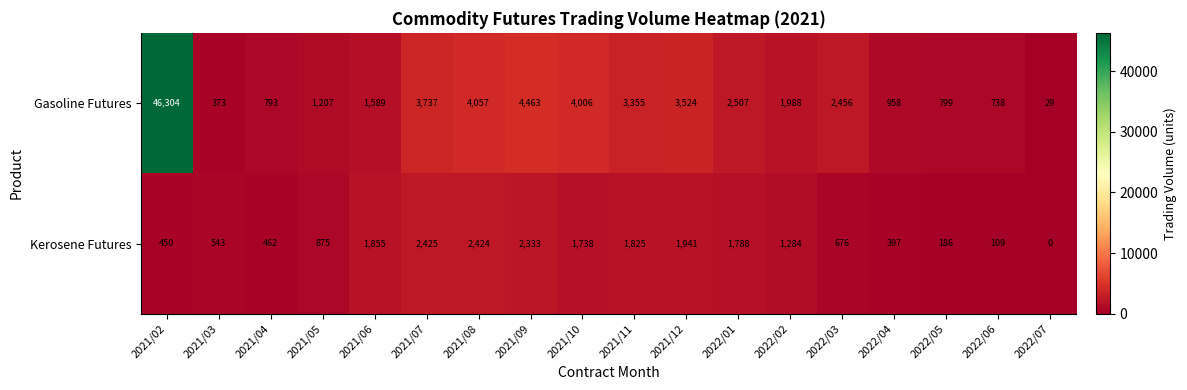

List the series in order of their peak value, lowest first.

Kerosene Futures, Gasoline Futures